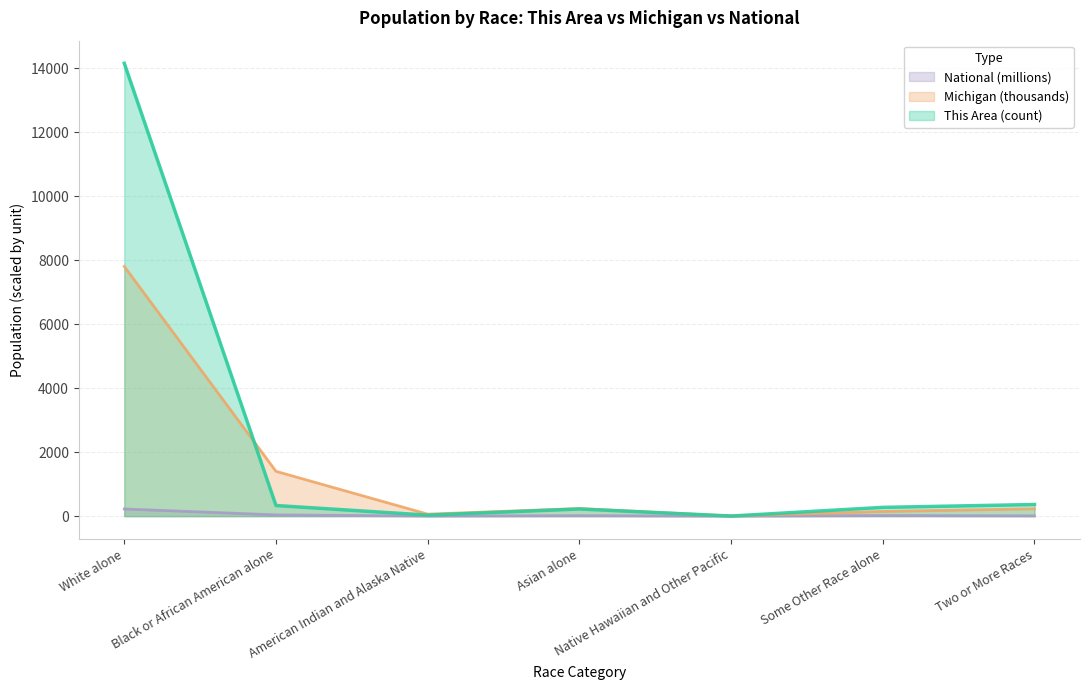

Does the chart display data point markers on the line(s)?

No